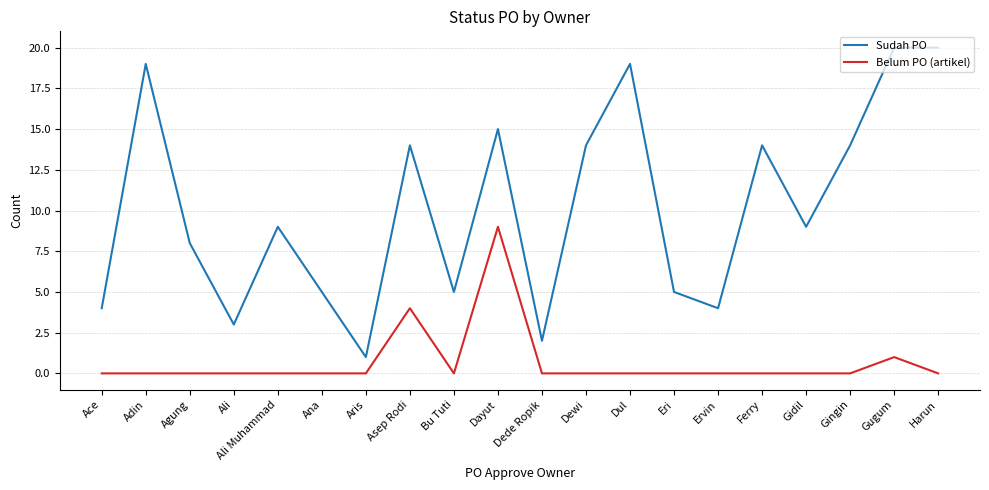

Reading left to right, what are all the values shown in this chart?

Sudah PO: 4	19	8	3	9	5	1	14	5	15	2	14	19	5	4	14	9	14	20	20
Belum PO (artikel): 0	0	0	0	0	0	0	4	0	9	0	0	0	0	0	0	0	0	1	0